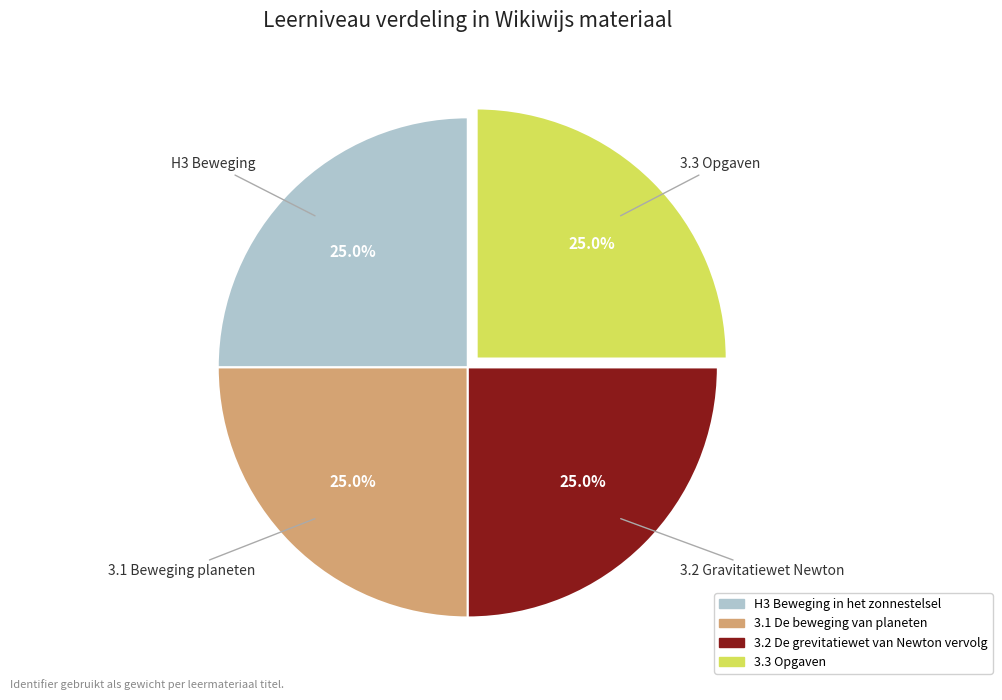

What percentage is NOT represented by 3.2 De grevitatiewet van Newton vervolg?

75.0%